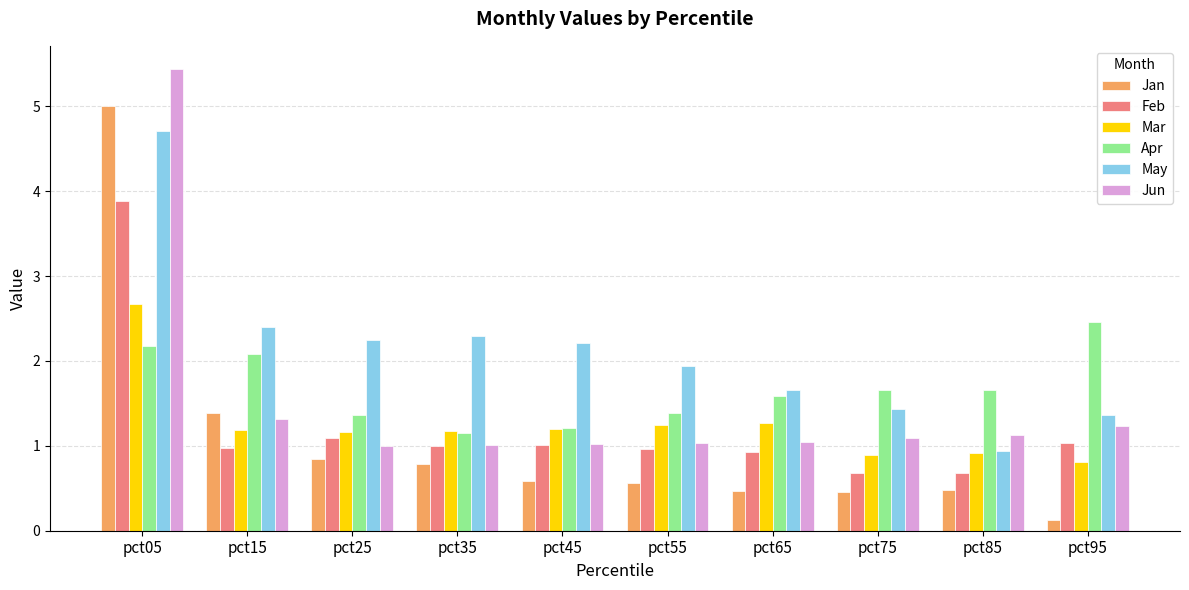

What is the sum of all Jan values?

10.7